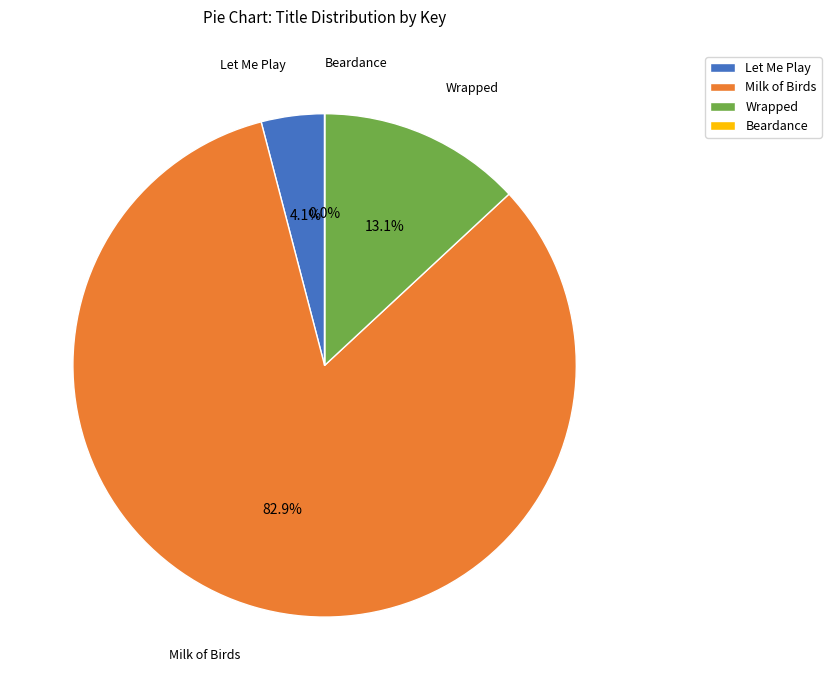

What is the largest slice in the pie chart?

Milk of Birds